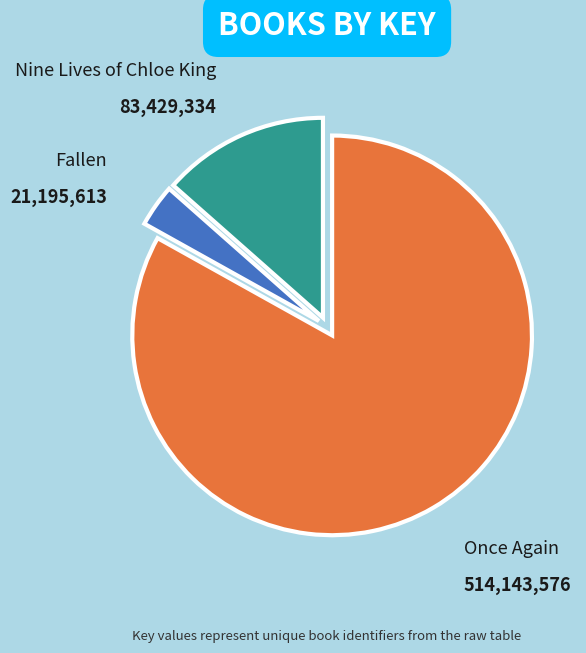

Rank the categories by value from highest to lowest.

Once Again, Nine Lives of Chloe King, Fallen